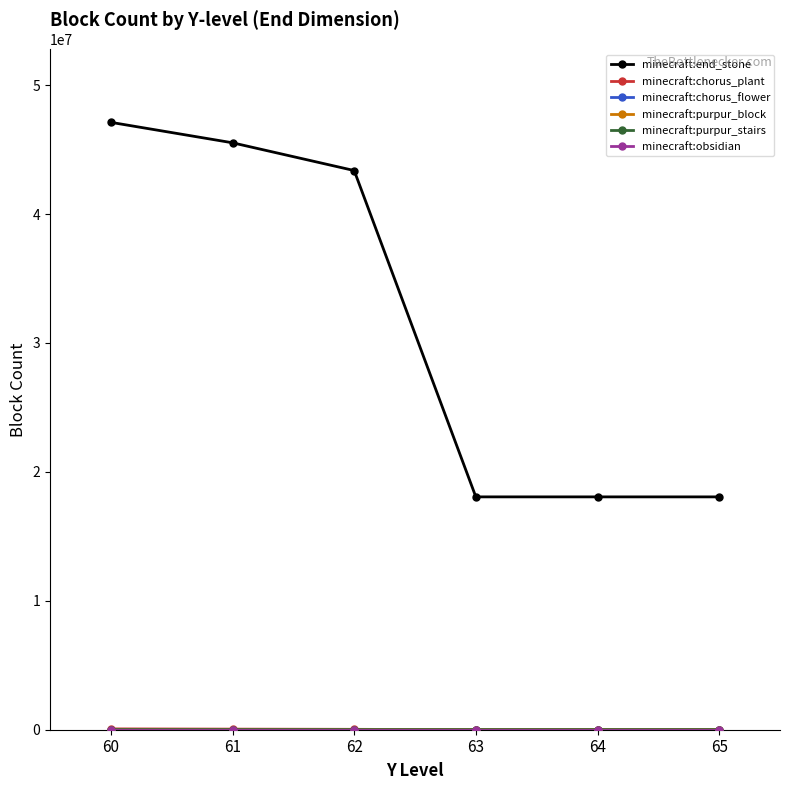

Which series has the largest total across all categories?

minecraft:end_stone